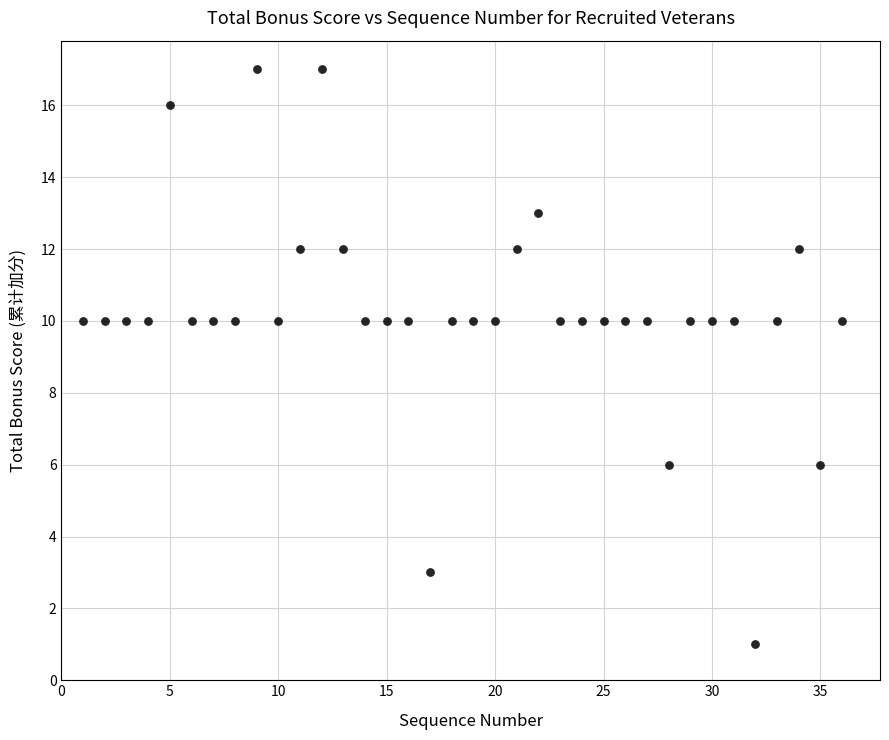

What is the range of Y values (max minus min)?

16